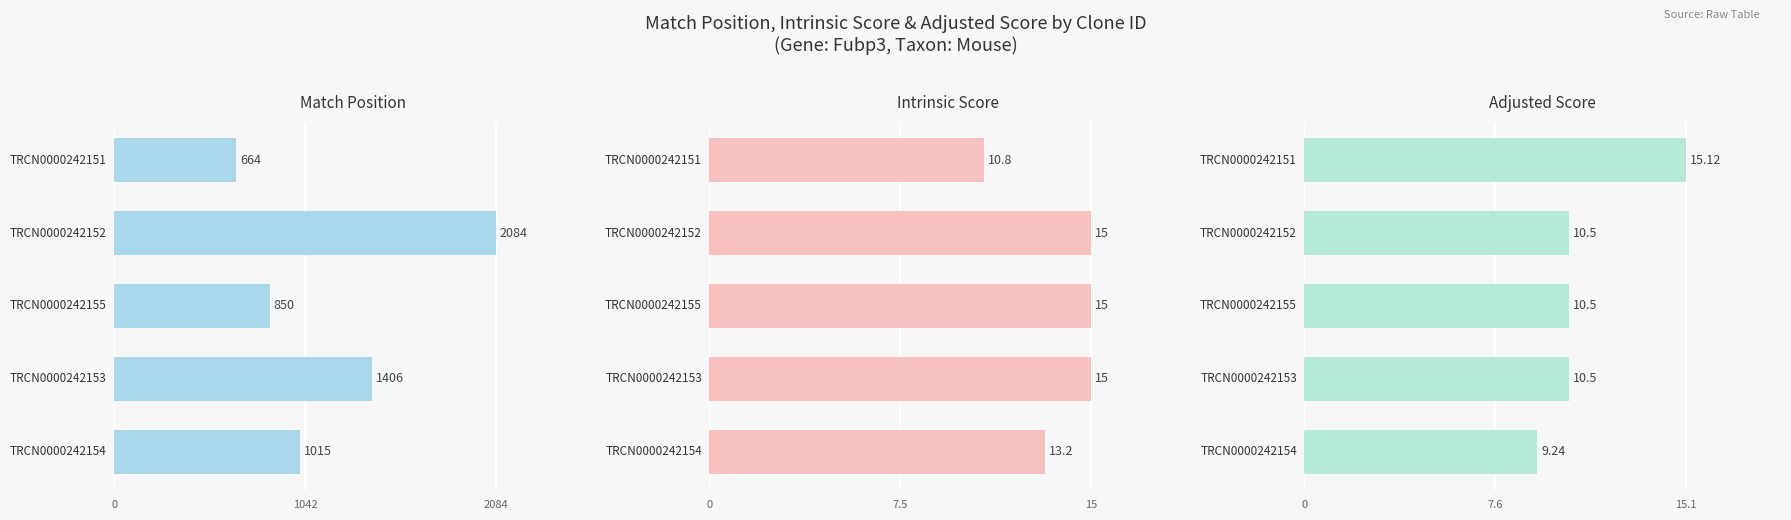

What is the difference between the maximum and second lowest values in the Match Position series?

1234.0